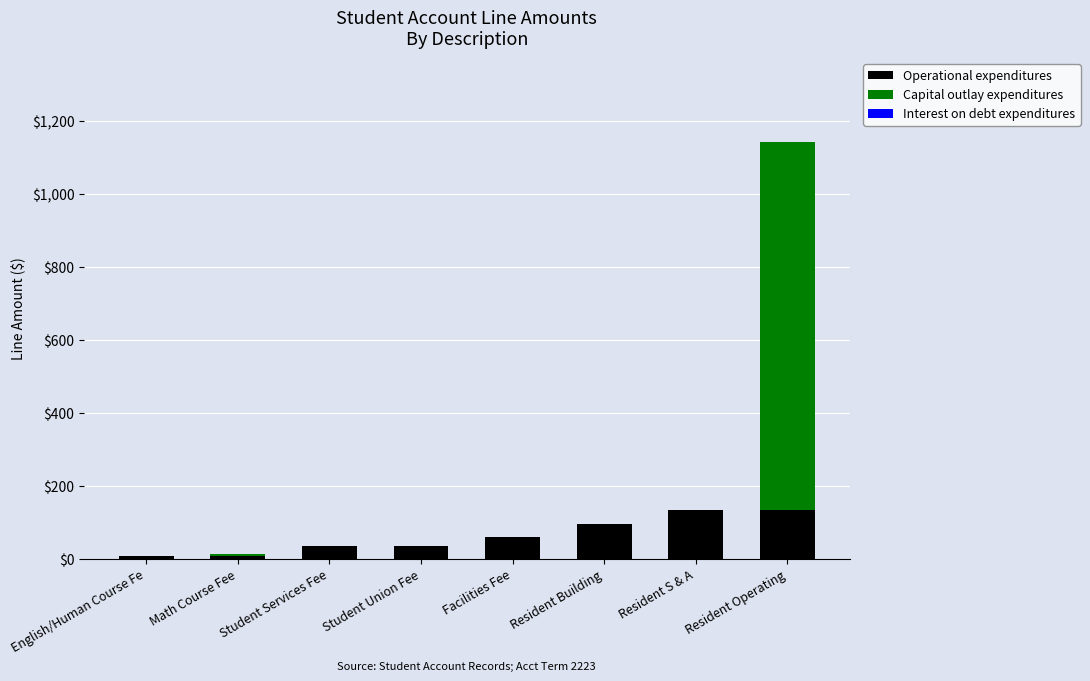

What is the highest value of the Operational expenditures series?

133.2